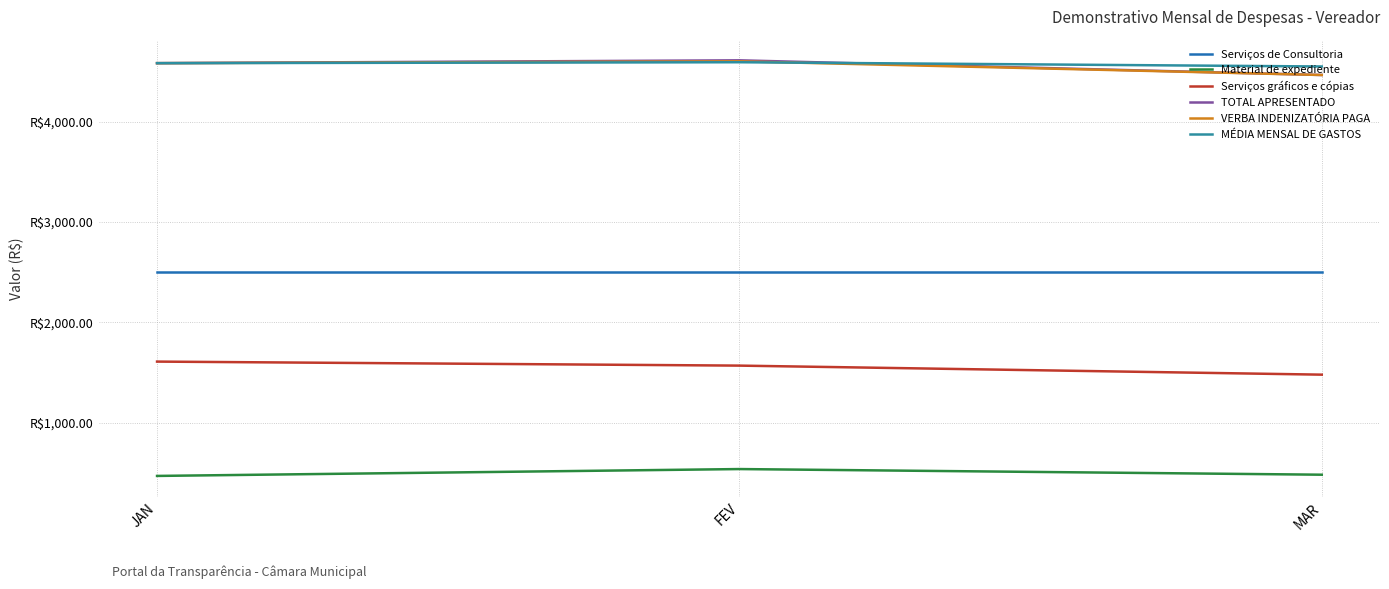

The Material de expediente series shows 540.0 at FEV. True or false?

True